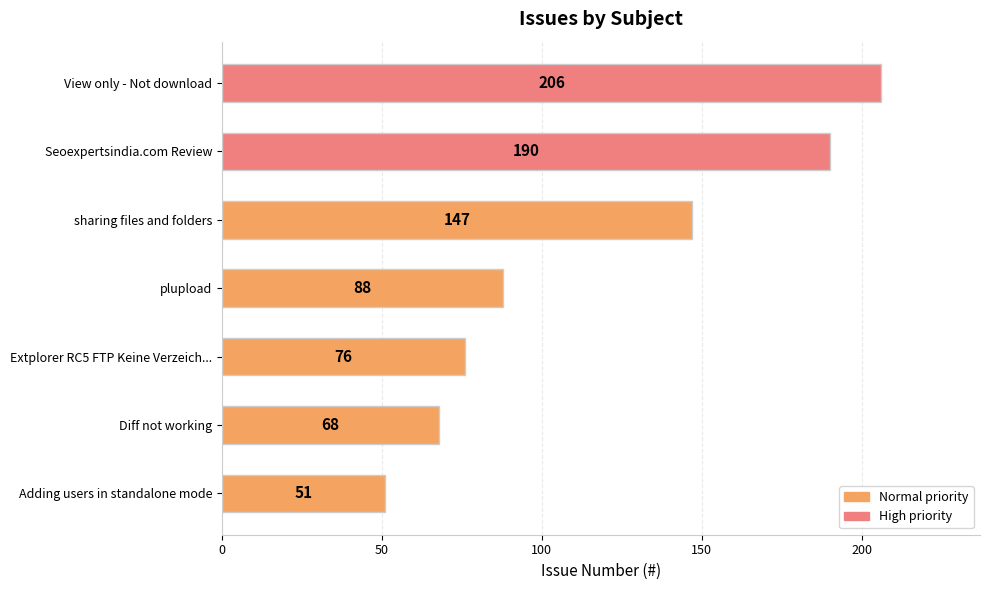

What is the greatest value displayed?

206